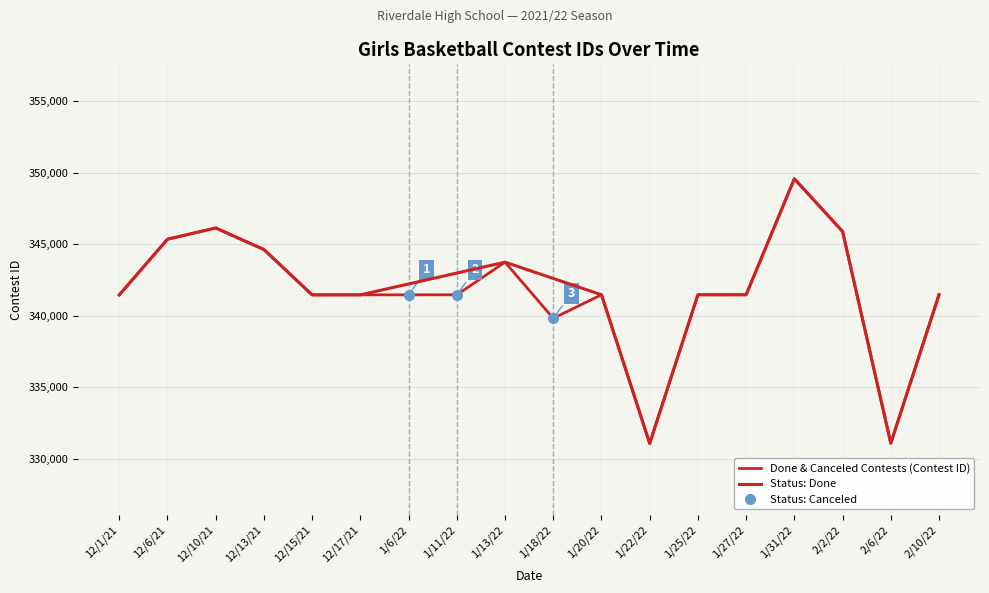

What is the difference between the values at 1/18/22 and 1/11/22?

1642